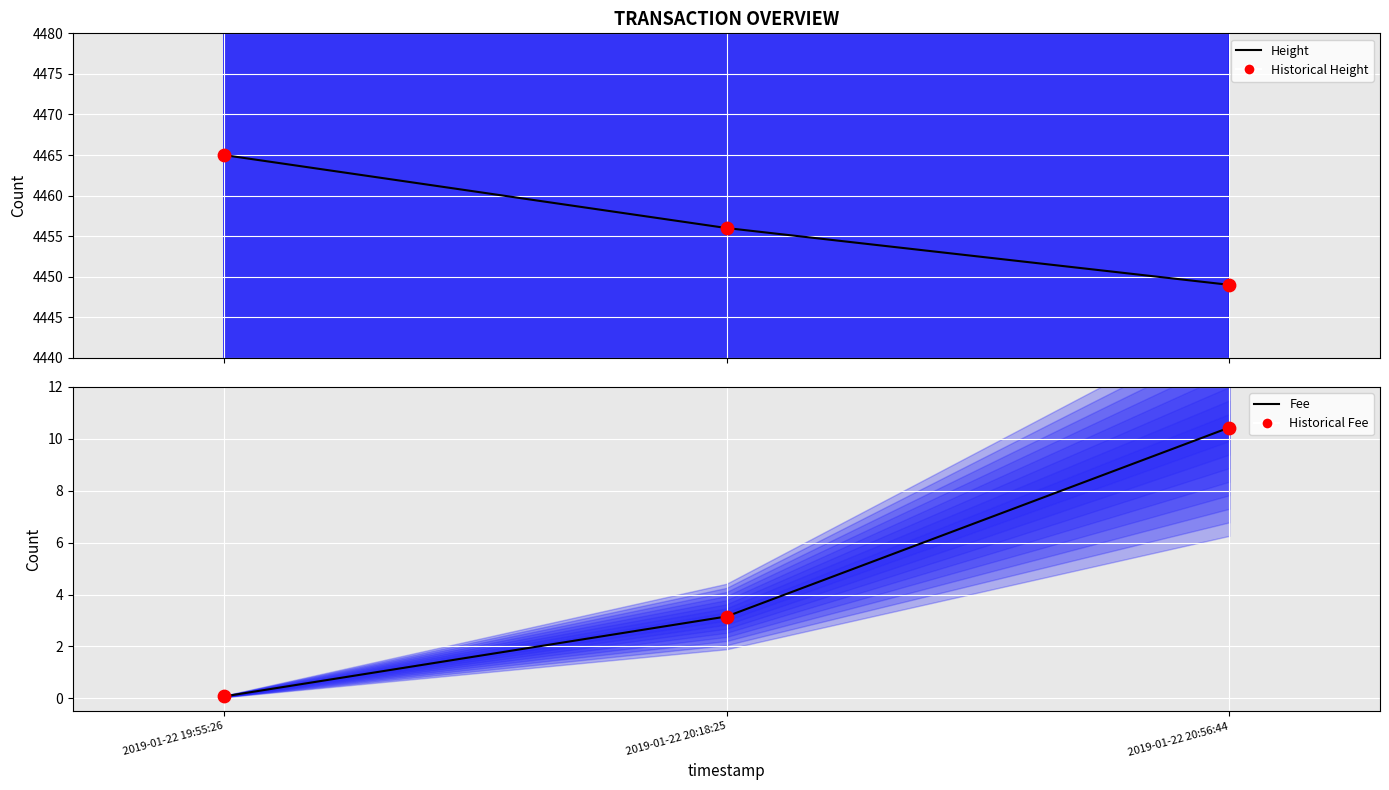

At which category is the sum across all series the highest?

2019-01-22 19:55:26